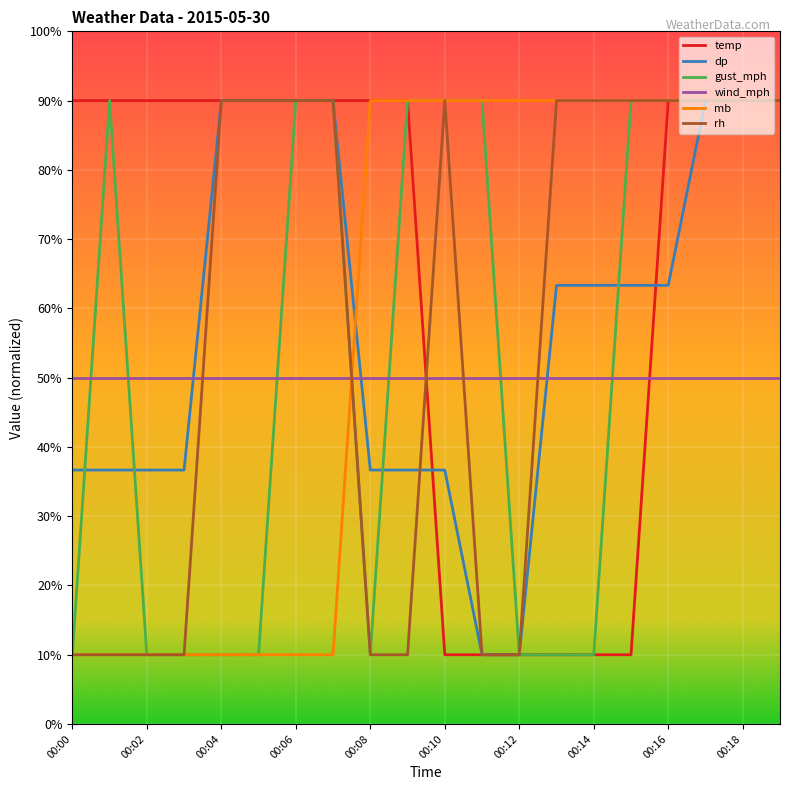

True or false: temp and wind_mph intersect in this chart.

True